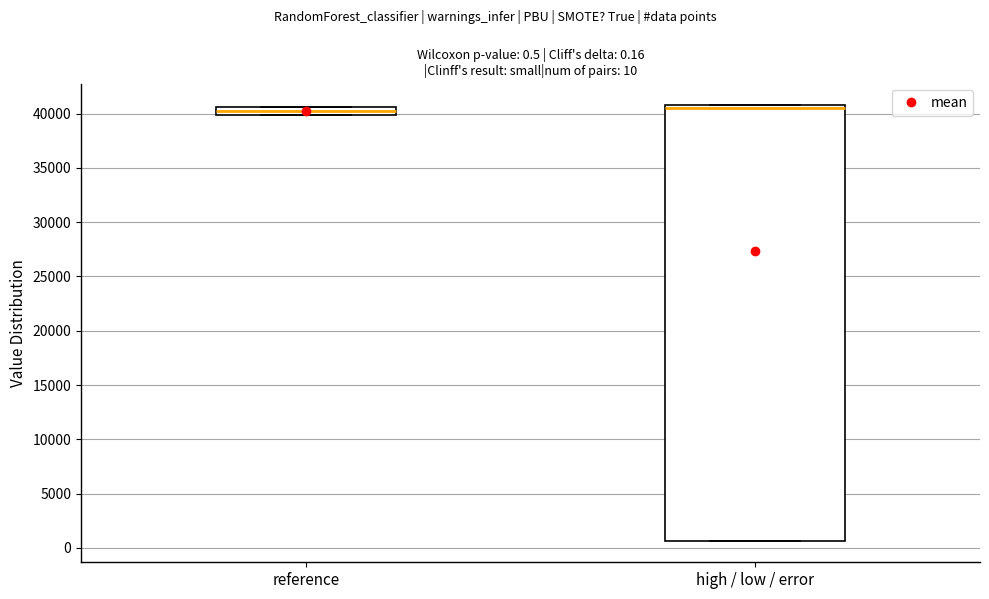

Which box is the tallest, from its lower edge to its upper edge?

high / low / error